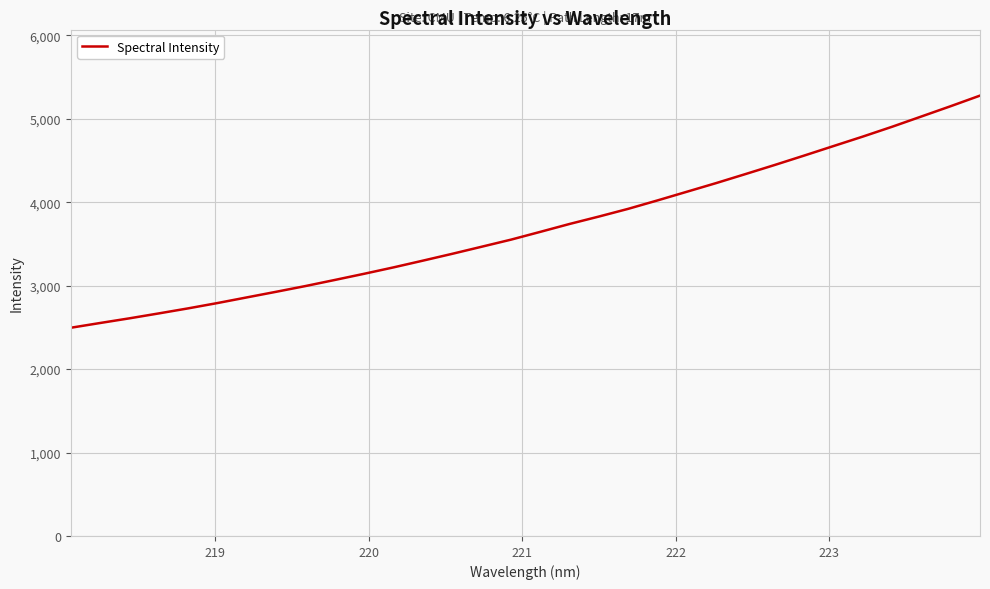

What is the smallest value displayed?

2495.7